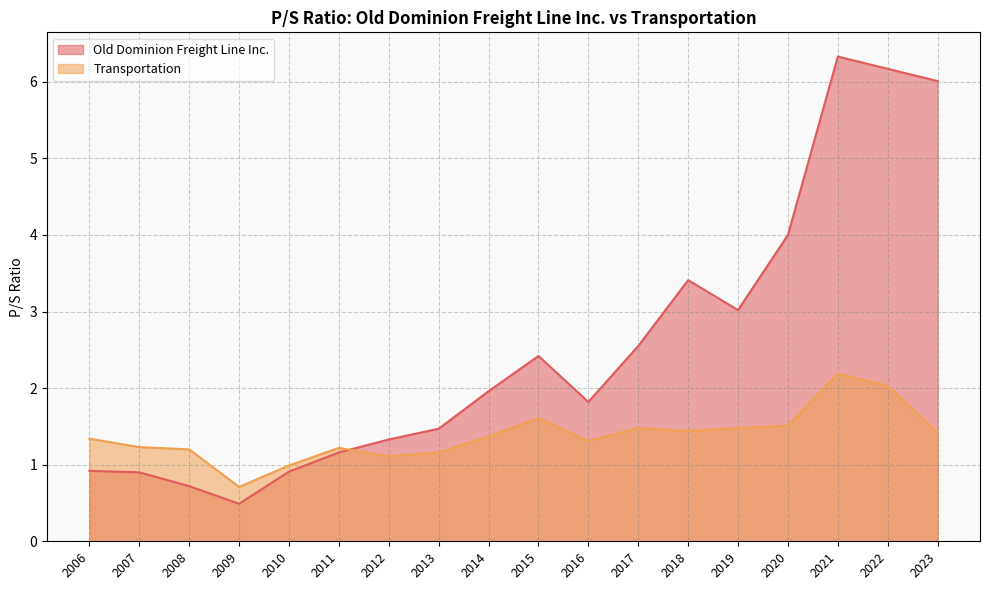

True or false: Transportation has more than 2 points higher than both neighbors.

True